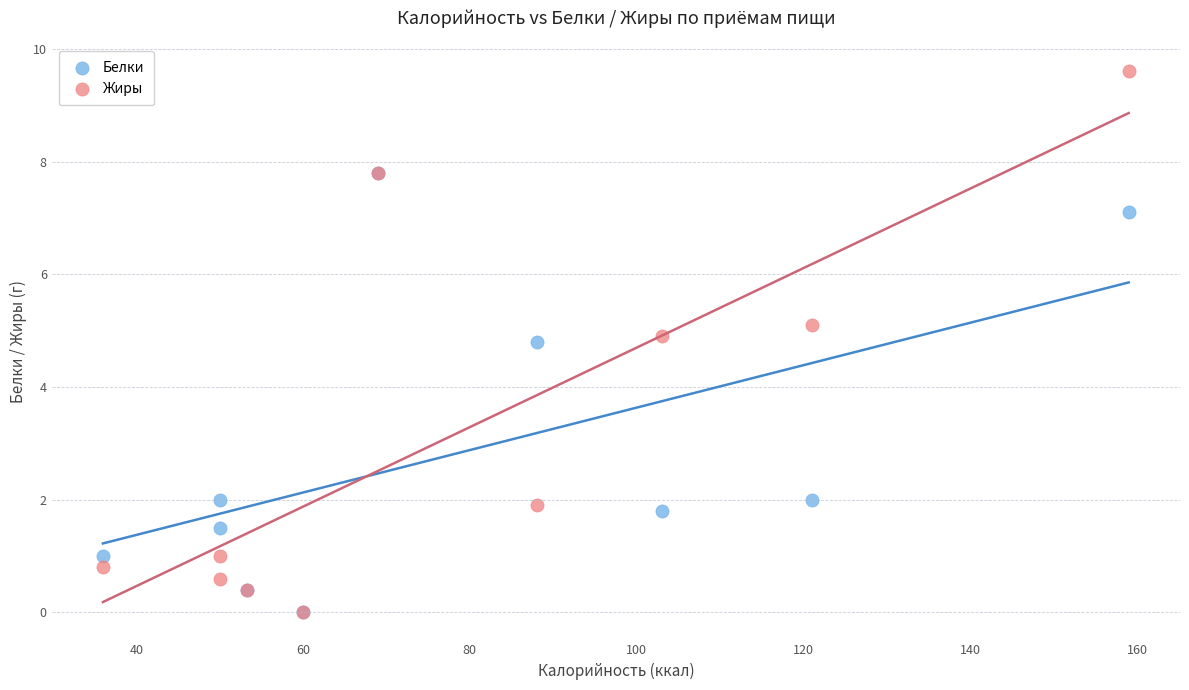

What are all the series names shown in the legend?

Белки, Жиры